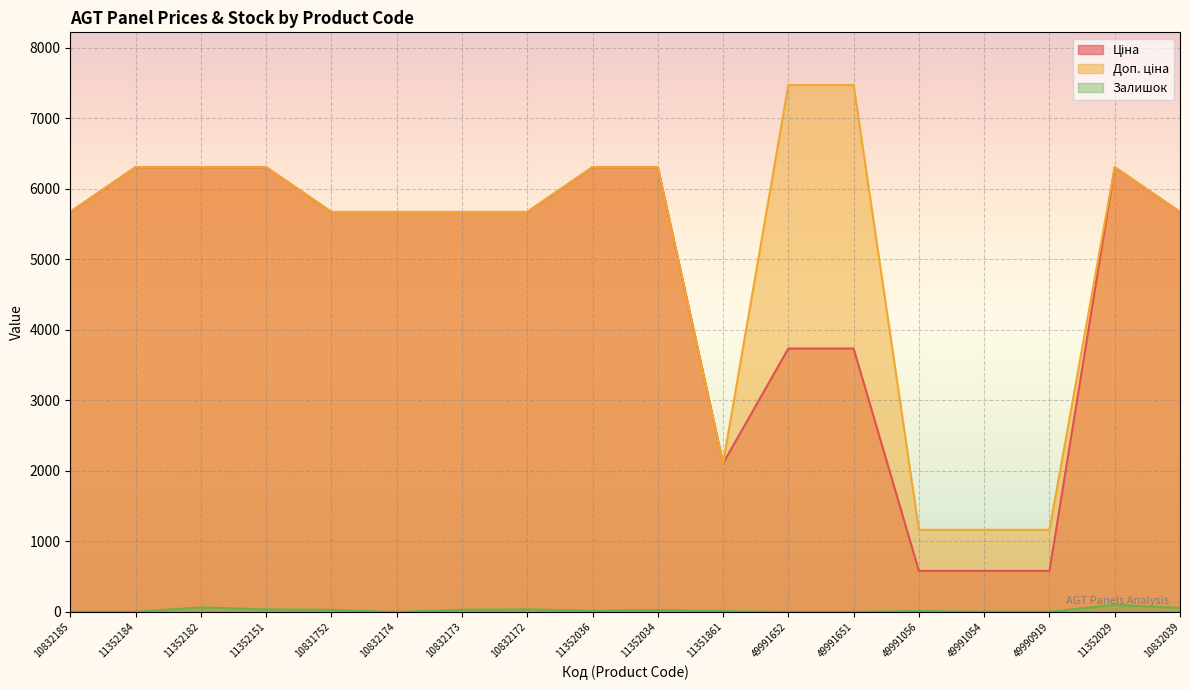

True or false: Ціна has a value of 5673.8 at 10832173.

True